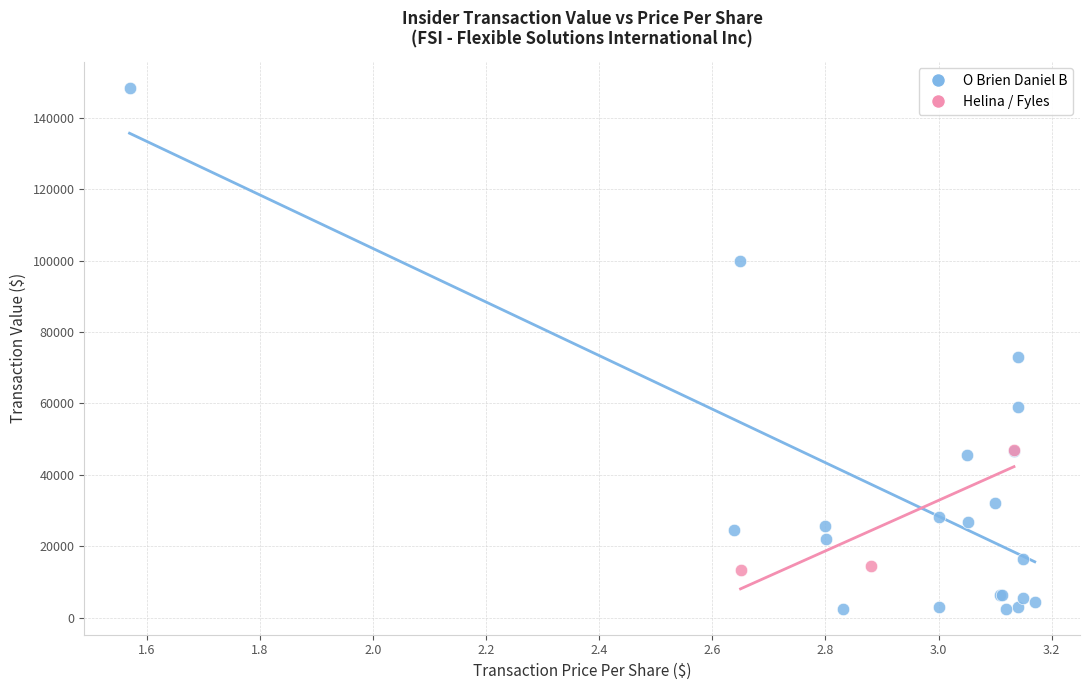

Which series has the largest Y range (max minus min)?

O Brien Daniel B